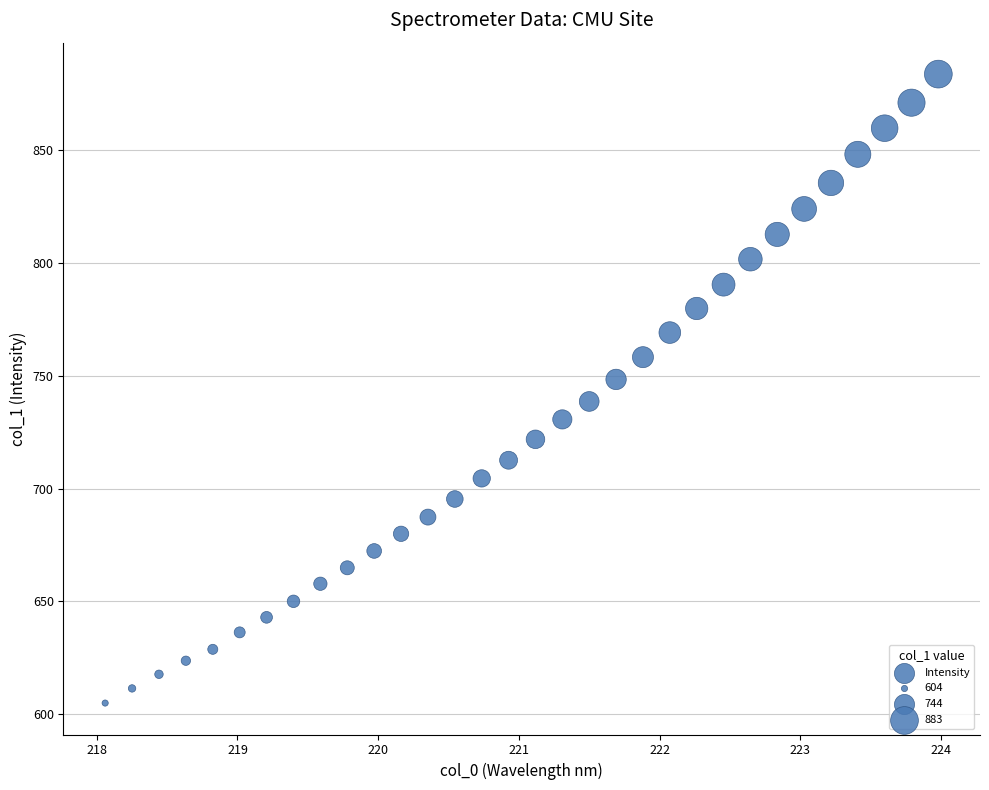

What is the range of Y values (max minus min)?

278.9